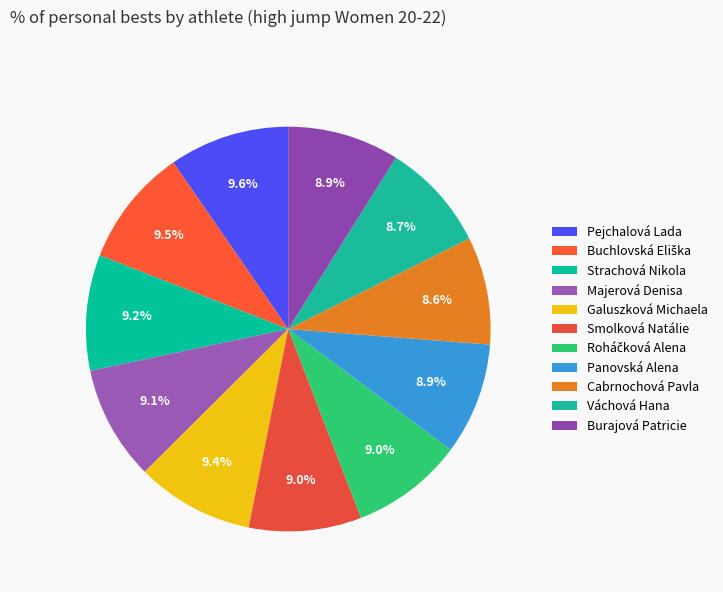

Count the number of slices in the pie.

11